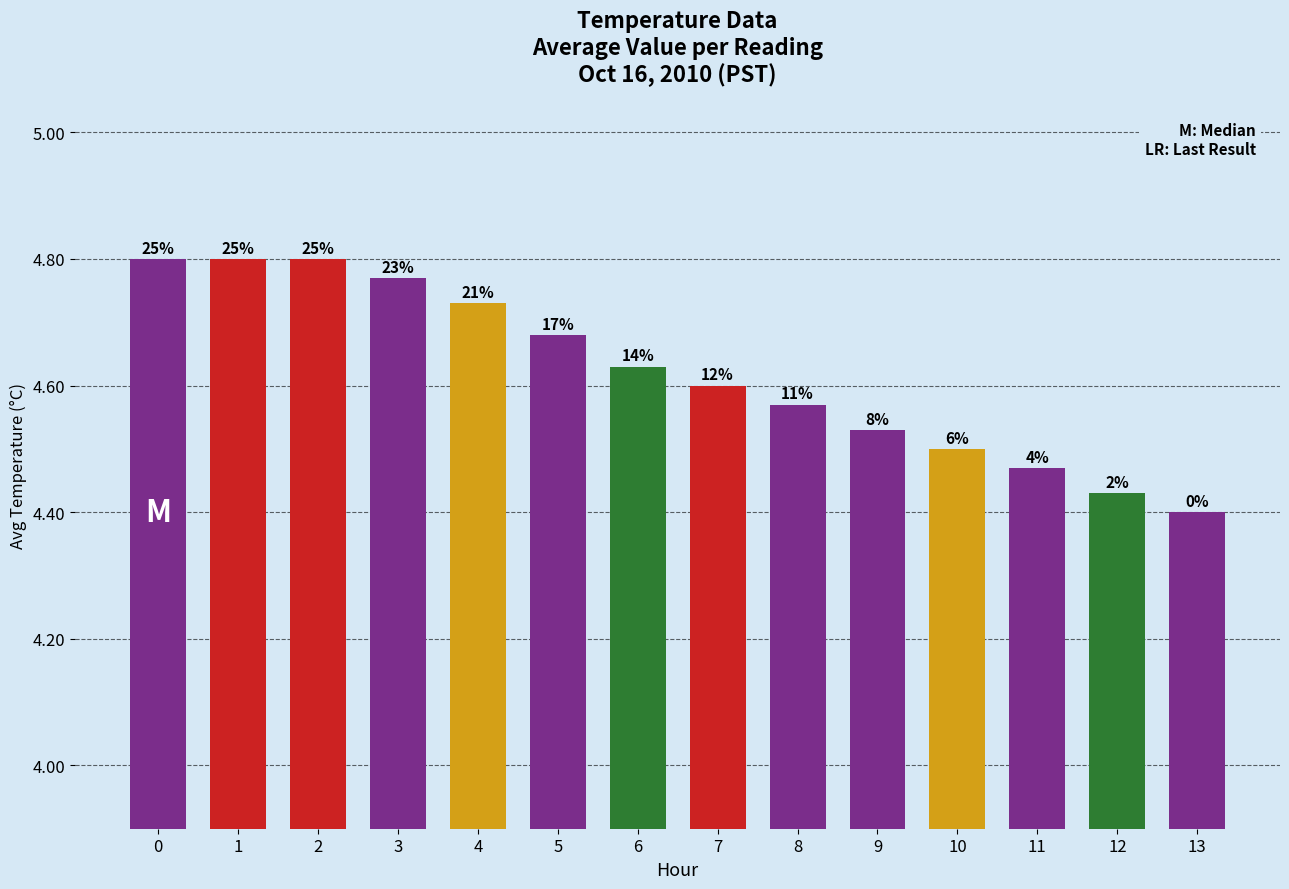

Are the bars horizontal?

No